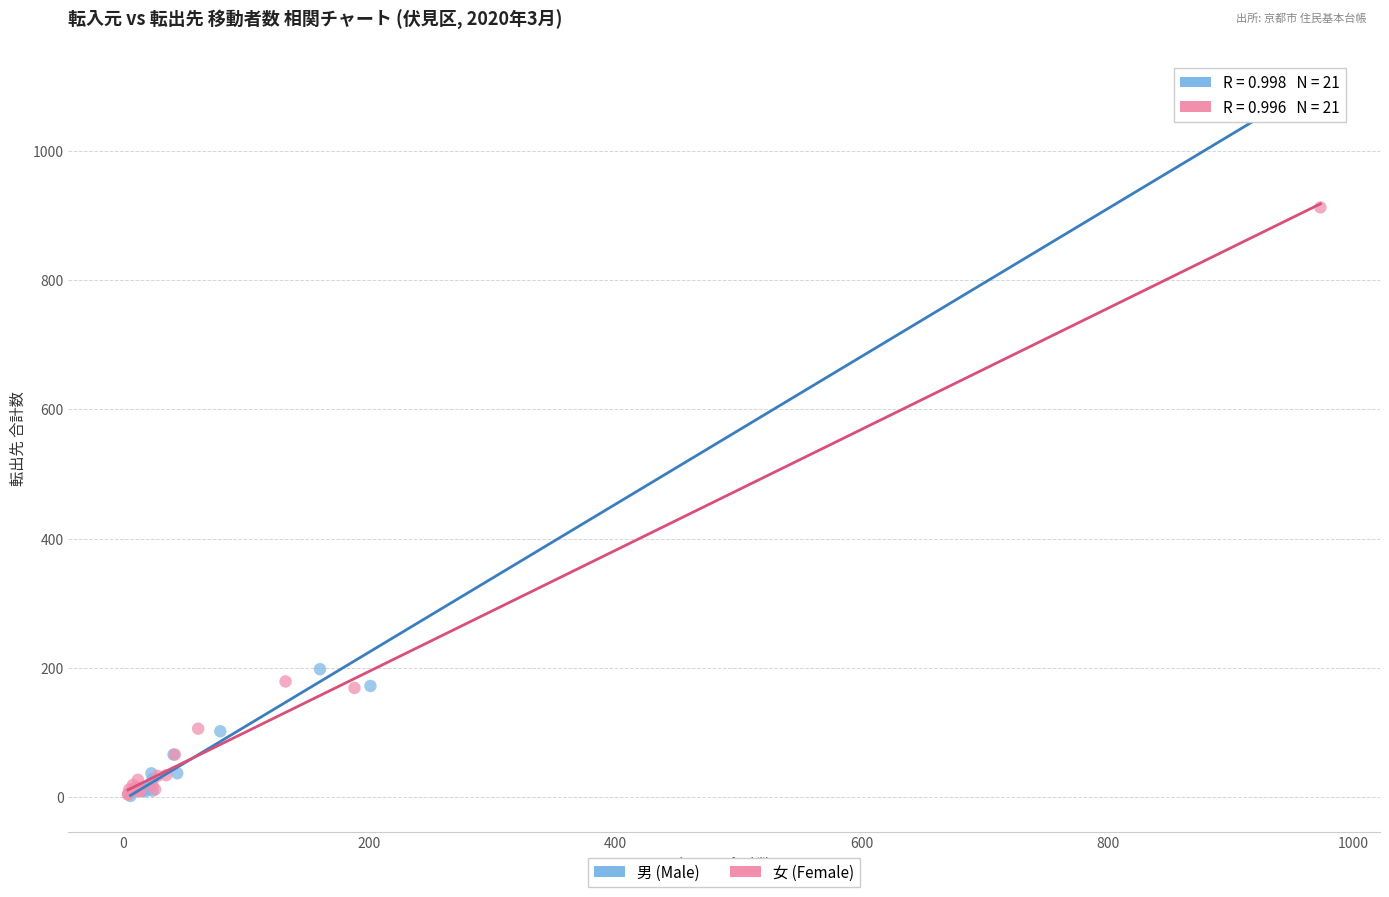

What are all the series names shown in the legend?

男 (Male), 女 (Female)